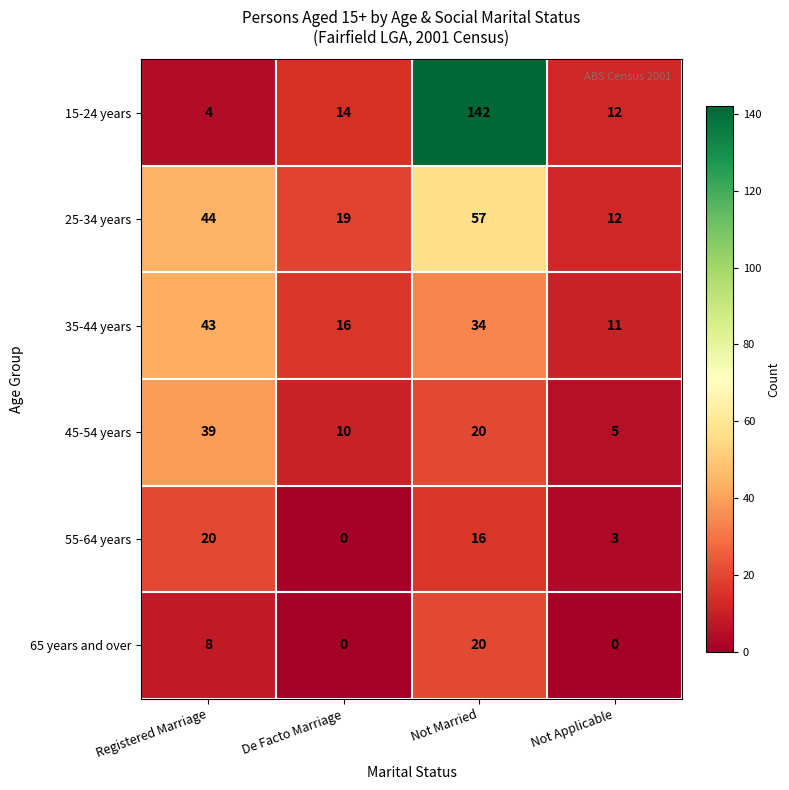

What is the sum of all 15-24 years values?

172